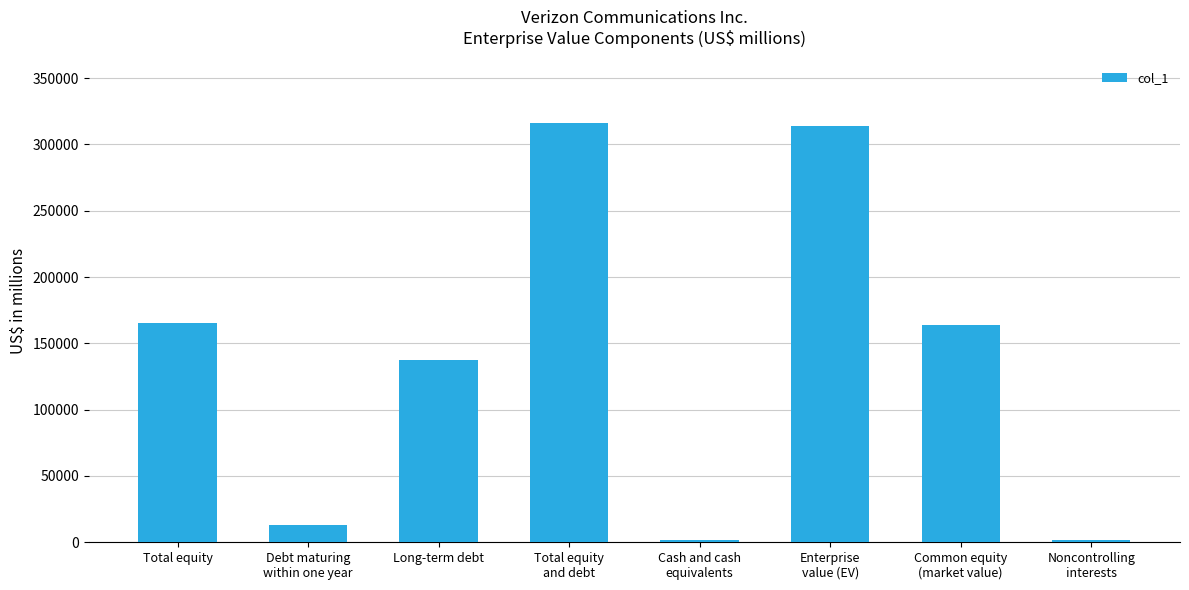

Where is the data nearest to the value 158639?

Common equity
(market value)